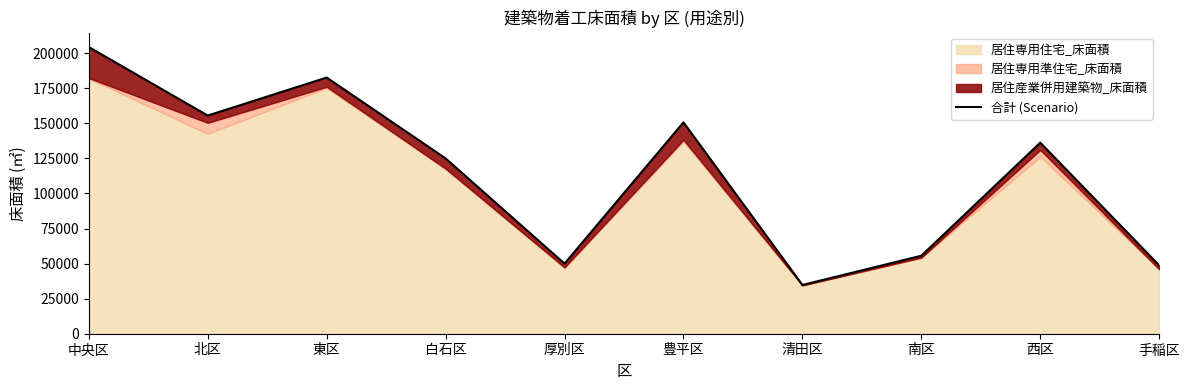

What is the approximate value at 厚別区, to the nearest 50?

49950